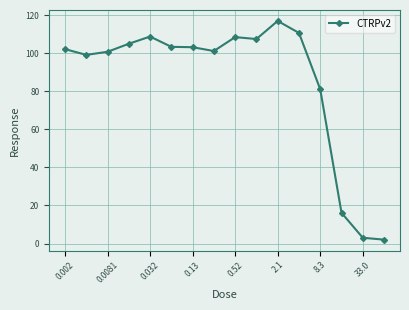

How many values are below 103?

8